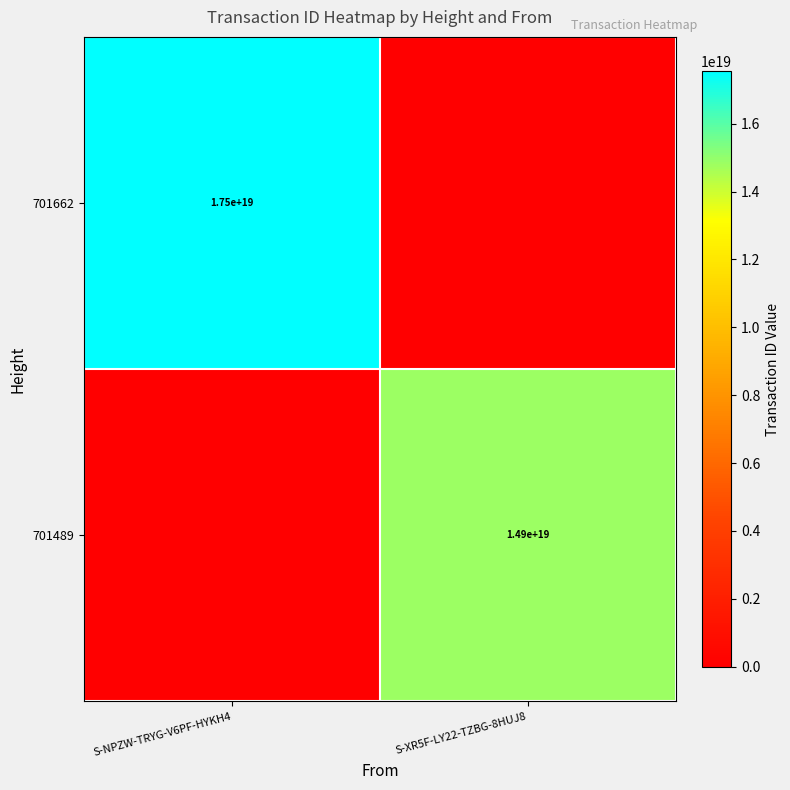

Is the value of 701489 at S-XR5F-LY22-TZBG-8HUJ8 greater than the value of 701662 at S-NPZW-TRYG-V6PF-HYKH4?

No